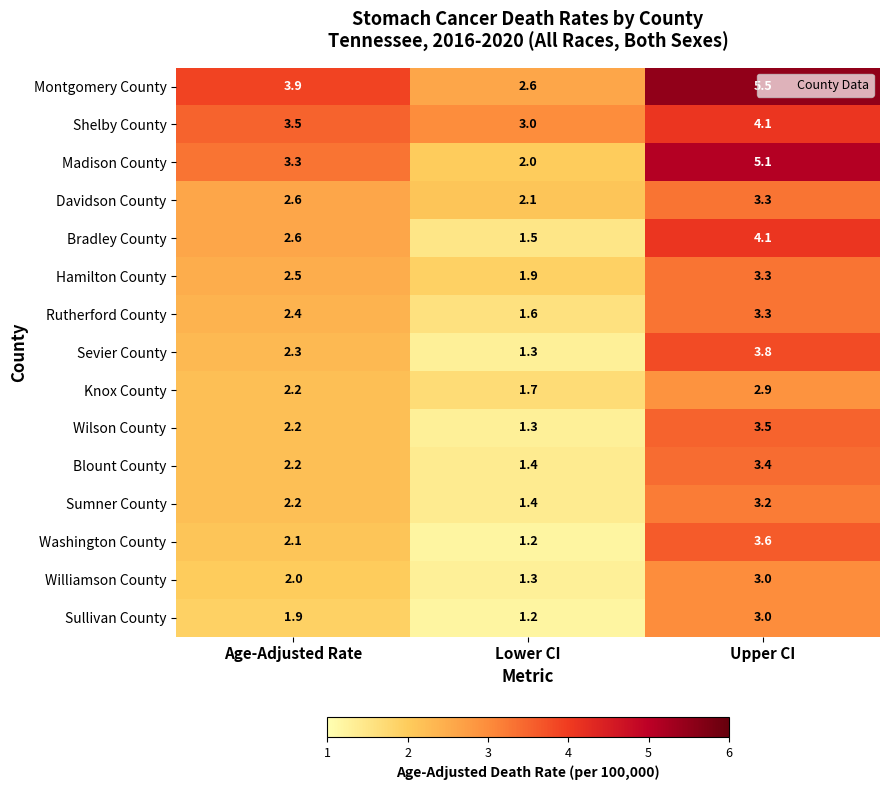

Between Lower CI and Upper CI, which series saw the biggest shift?

Madison County